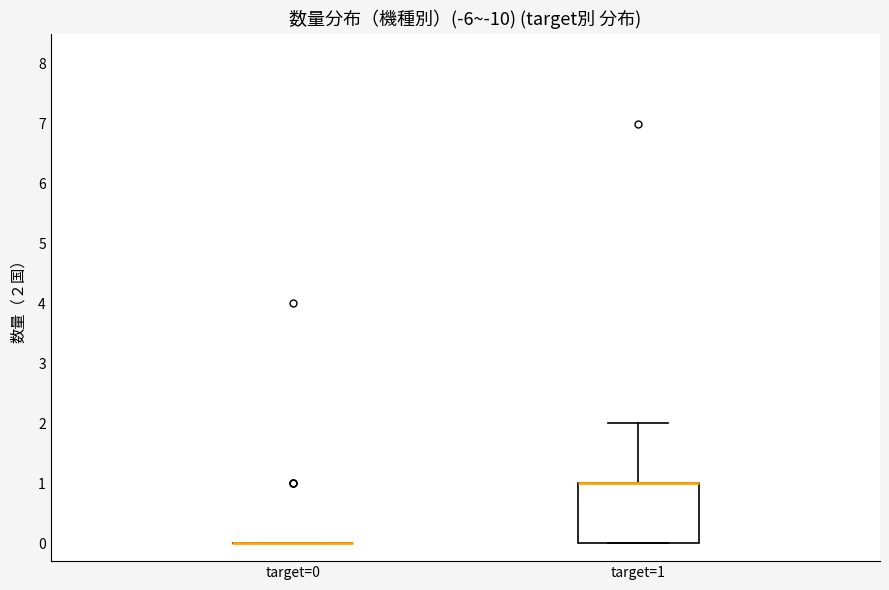

Reading left to right, transcribe this box plot: for each box, give where its median line is, the range the box spans, and where its two whiskers end, as read against the y-axis. The values are not printed on the chart, so give them approximately, as read against the axis.

target=0: box collapsed to a line at 0, whiskers 0 to 0
target=1: median 1 (drawn on the box's upper edge), box 0 to 1, whiskers 0 to 2